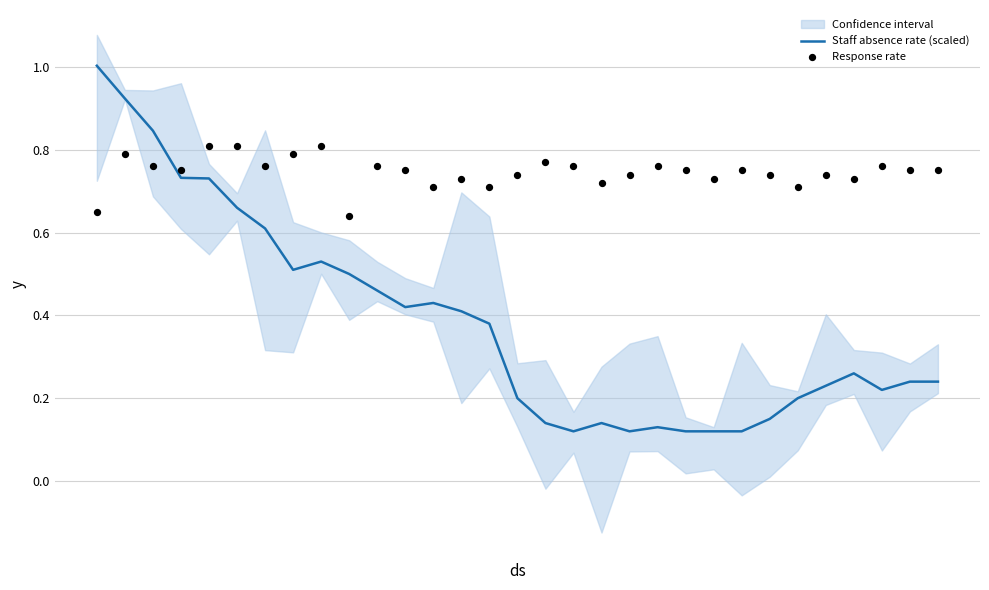

What is the maximum value for Staff absence rate (scaled)?

1.0